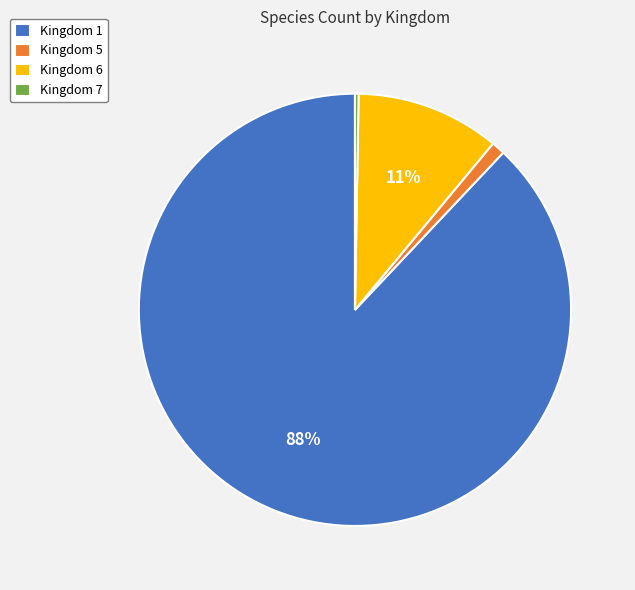

Which slice is the largest?

Kingdom 1